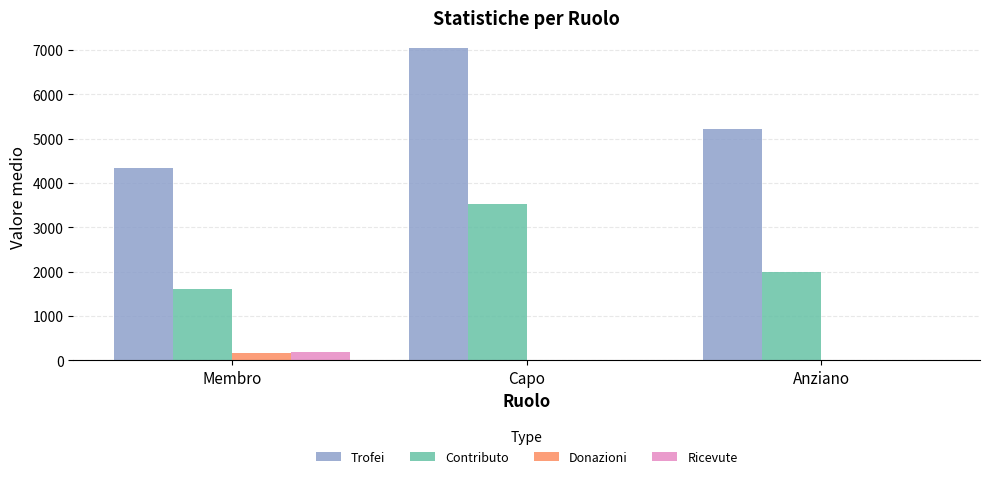

What is the sum of all Contributo values?

7122